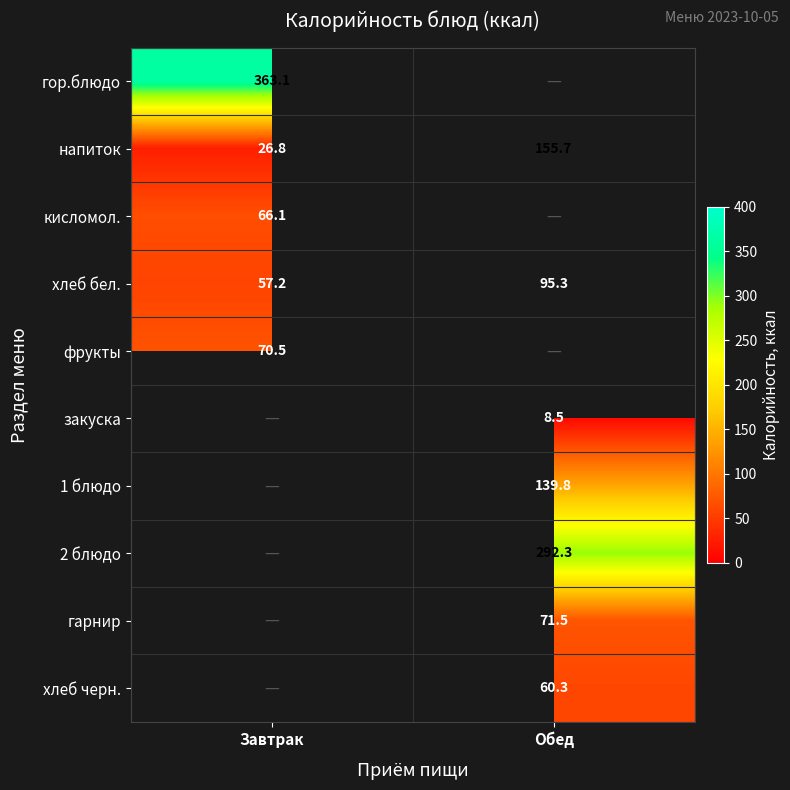

Where does the хлеб бел. series first go above 95?

Обед